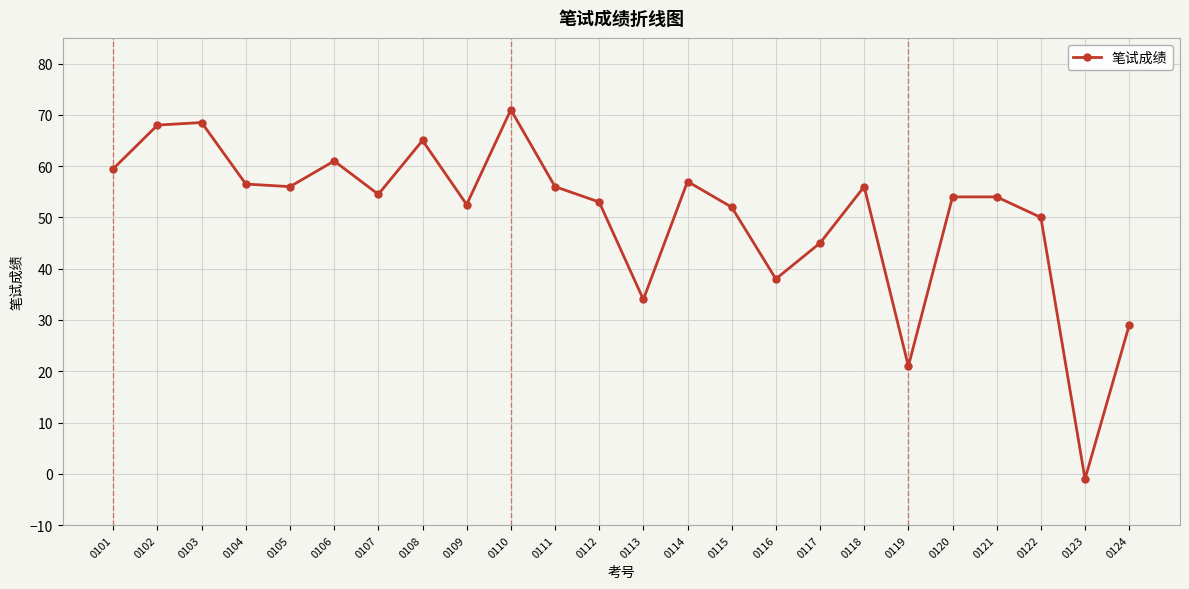

True or false: the data shows 50.0 at 0122.

True